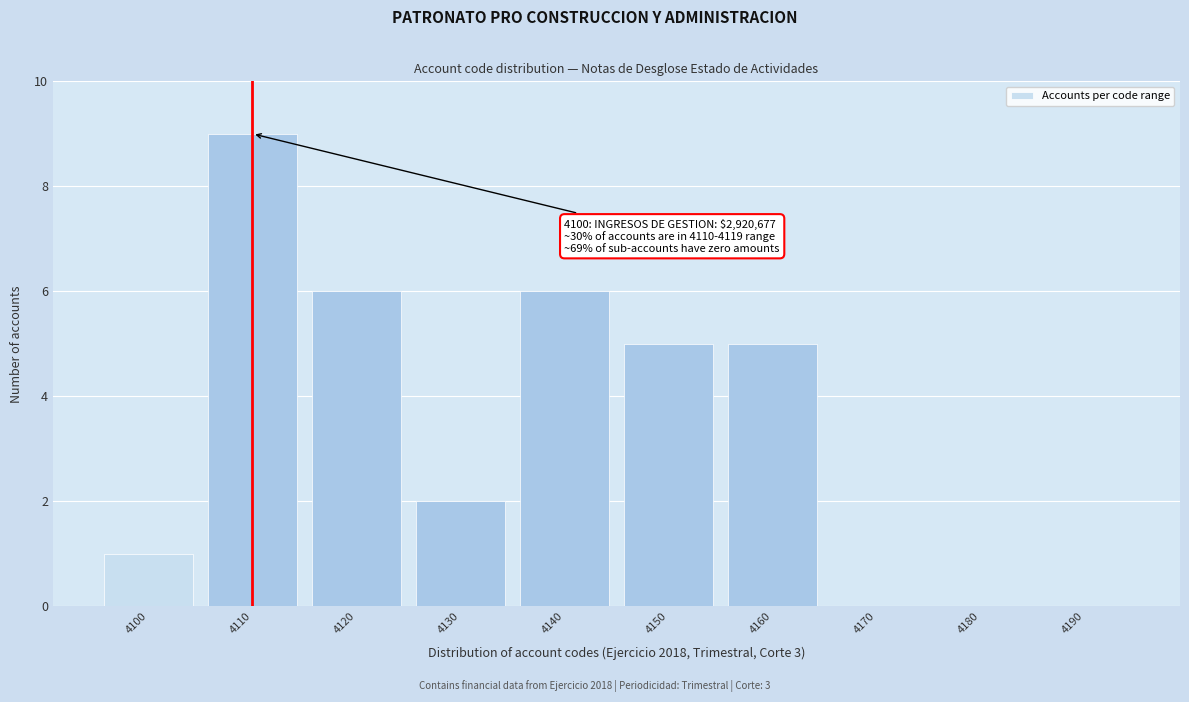

Reading right to left, list all the values displayed in this chart.

4190=0	4180=0	4170=0	4160=5	4150=5	4140=6	4130=2	4120=6	4110=9	4100=1